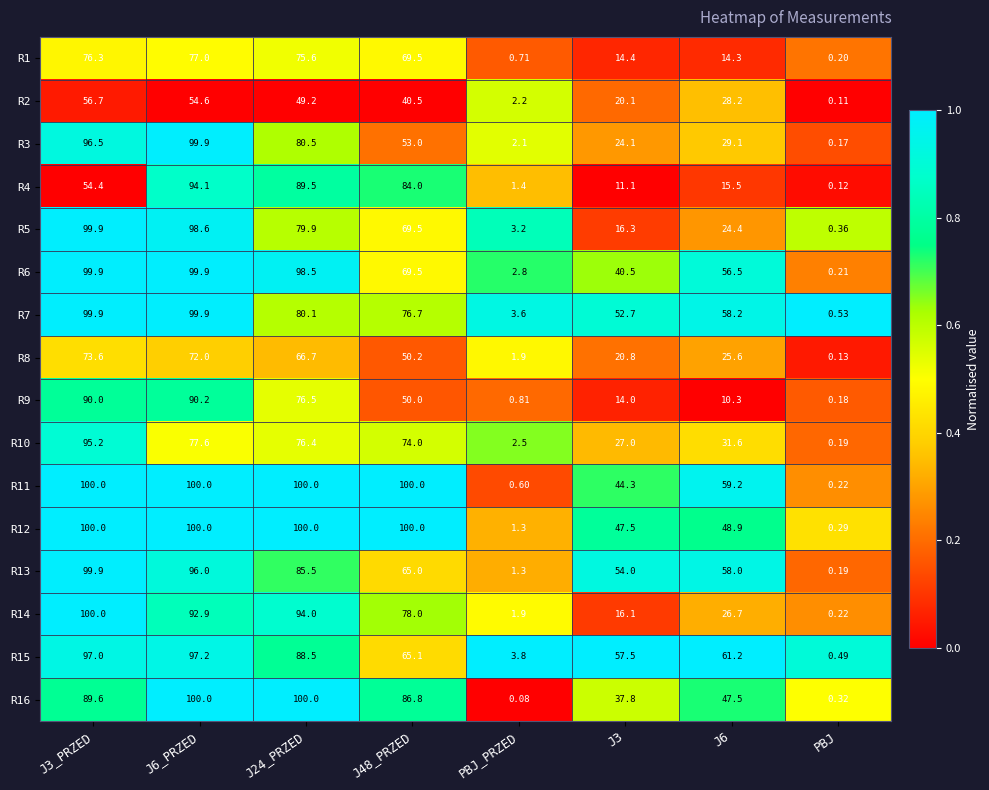

Reading left to right, what are all the values shown in this chart?

R1: J3_PRZED=76.3	J6_PRZED=77.0	J24_PRZED=75.6	J48_PRZED=69.5	PBJ_PRZED=0.7	J3=14.4	J6=14.3	PBJ=0.2
R2: J3_PRZED=56.7	J6_PRZED=54.6	J24_PRZED=49.2	J48_PRZED=40.5	PBJ_PRZED=2.2	J3=20.1	J6=28.2	PBJ=0.1
R3: J3_PRZED=96.5	J6_PRZED=99.9	J24_PRZED=80.5	J48_PRZED=53.0	PBJ_PRZED=2.1	J3=24.1	J6=29.1	PBJ=0.2
R4: J3_PRZED=54.4	J6_PRZED=94.1	J24_PRZED=89.5	J48_PRZED=84.0	PBJ_PRZED=1.4	J3=11.1	J6=15.5	PBJ=0.1
R5: J3_PRZED=99.9	J6_PRZED=98.6	J24_PRZED=79.9	J48_PRZED=69.5	PBJ_PRZED=3.2	J3=16.3	J6=24.4	PBJ=0.4
R6: J3_PRZED=99.9	J6_PRZED=99.9	J24_PRZED=98.5	J48_PRZED=69.5	PBJ_PRZED=2.8	J3=40.5	J6=56.5	PBJ=0.2
R7: J3_PRZED=99.9	J6_PRZED=99.9	J24_PRZED=80.1	J48_PRZED=76.7	PBJ_PRZED=3.6	J3=52.7	J6=58.2	PBJ=0.5
R8: J3_PRZED=73.6	J6_PRZED=72.0	J24_PRZED=66.7	J48_PRZED=50.2	PBJ_PRZED=1.9	J3=20.8	J6=25.6	PBJ=0.1
R9: J3_PRZED=90.0	J6_PRZED=90.2	J24_PRZED=76.5	J48_PRZED=50.0	PBJ_PRZED=0.8	J3=14.0	J6=10.3	PBJ=0.2
R10: J3_PRZED=95.2	J6_PRZED=77.6	J24_PRZED=76.4	J48_PRZED=74.0	PBJ_PRZED=2.5	J3=27.0	J6=31.6	PBJ=0.2
R11: J3_PRZED=100.0	J6_PRZED=100.0	J24_PRZED=100.0	J48_PRZED=100.0	PBJ_PRZED=0.6	J3=44.3	J6=59.2	PBJ=0.2
R12: J3_PRZED=100.0	J6_PRZED=100.0	J24_PRZED=100.0	J48_PRZED=100.0	PBJ_PRZED=1.3	J3=47.5	J6=48.9	PBJ=0.3
R13: J3_PRZED=99.9	J6_PRZED=96.0	J24_PRZED=85.5	J48_PRZED=65.0	PBJ_PRZED=1.3	J3=54.0	J6=58.0	PBJ=0.2
R14: J3_PRZED=100.0	J6_PRZED=92.9	J24_PRZED=94.0	J48_PRZED=78.0	PBJ_PRZED=1.9	J3=16.1	J6=26.7	PBJ=0.2
R15: J3_PRZED=97.0	J6_PRZED=97.2	J24_PRZED=88.5	J48_PRZED=65.1	PBJ_PRZED=3.8	J3=57.5	J6=61.2	PBJ=0.5
R16: J3_PRZED=89.6	J6_PRZED=100.0	J24_PRZED=100.0	J48_PRZED=86.8	PBJ_PRZED=0.1	J3=37.8	J6=47.5	PBJ=0.3